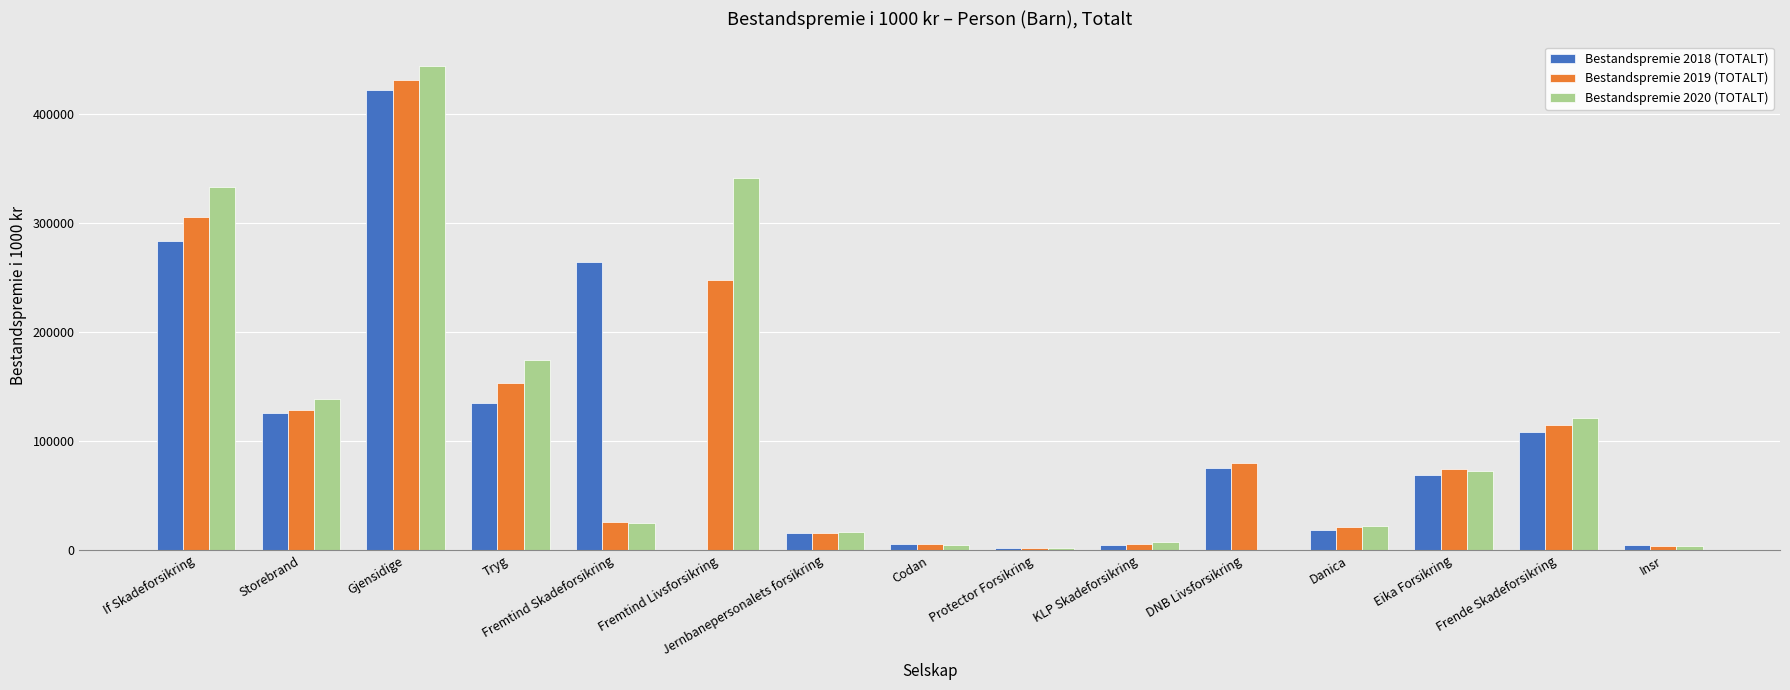

What is the maximum value for Bestandspremie 2020 (TOTALT)?

444556